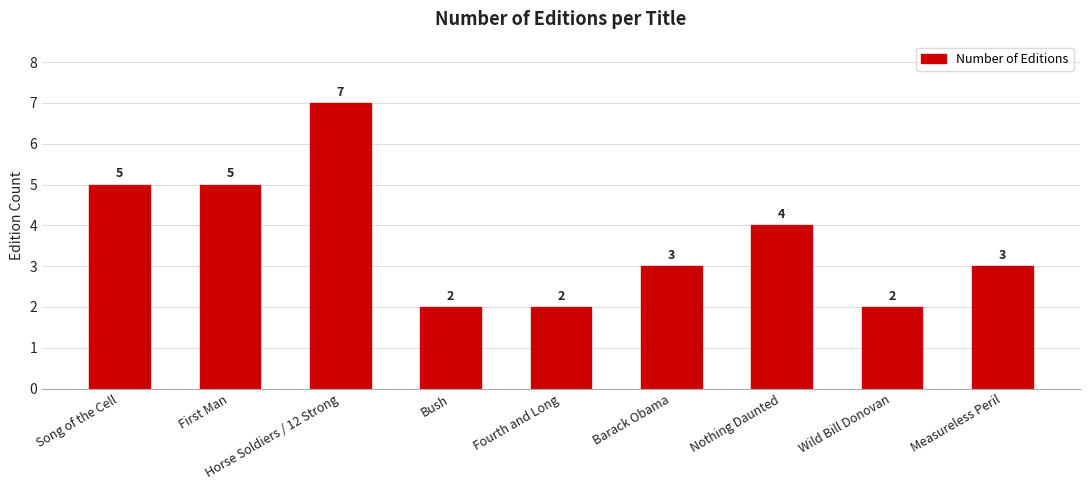

Count the number of data series in this chart.

1